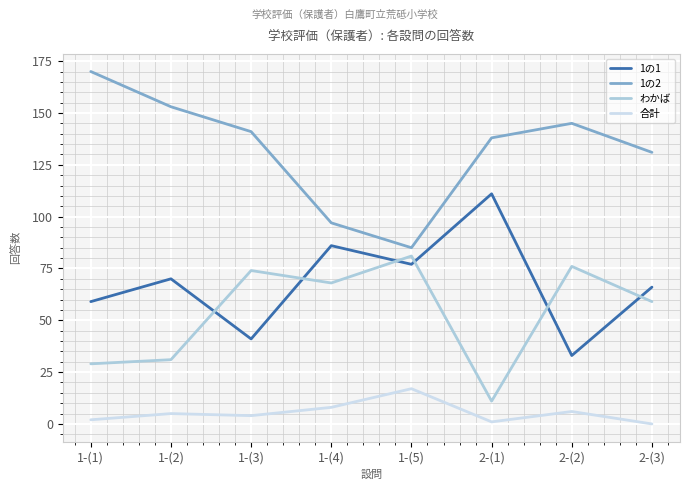

In 1の1, how many points are higher than both neighbors (excluding endpoints)?

3